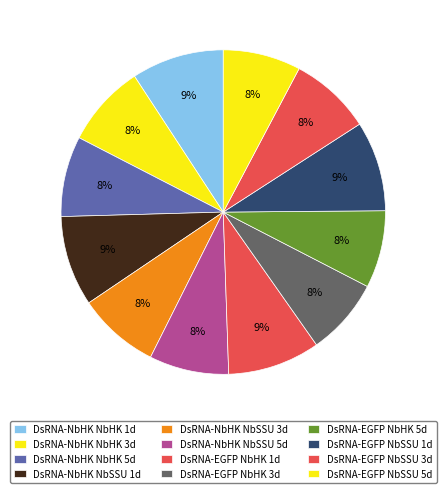

How many segments does this pie chart have?

12